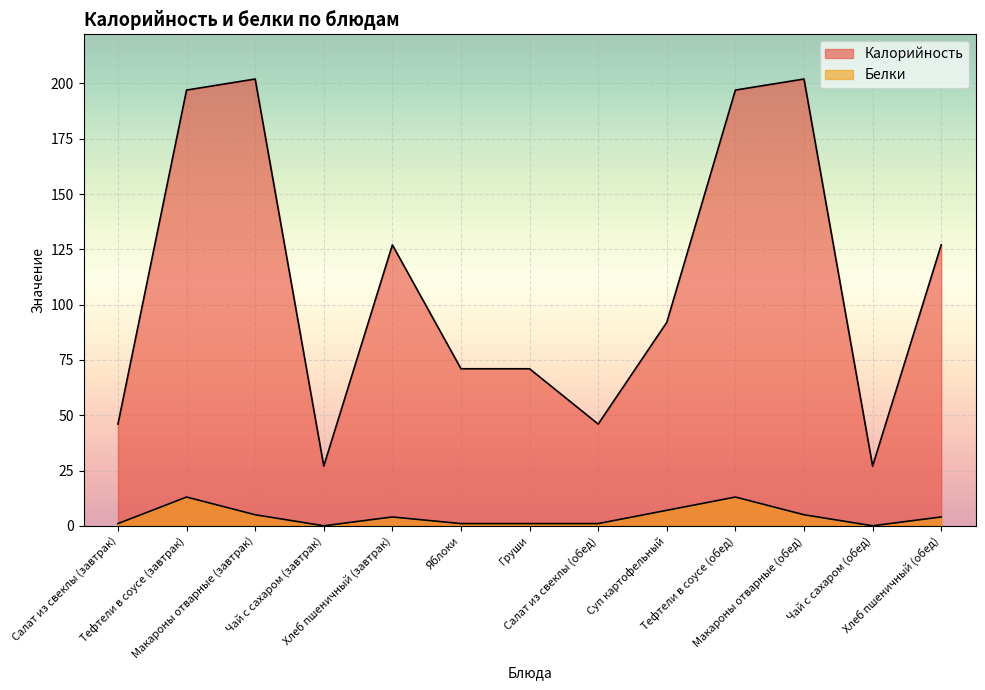

Which has a higher value, Макароны отварные (завтрак) or Салат из свеклы (обед)?

Макароны отварные (завтрак)